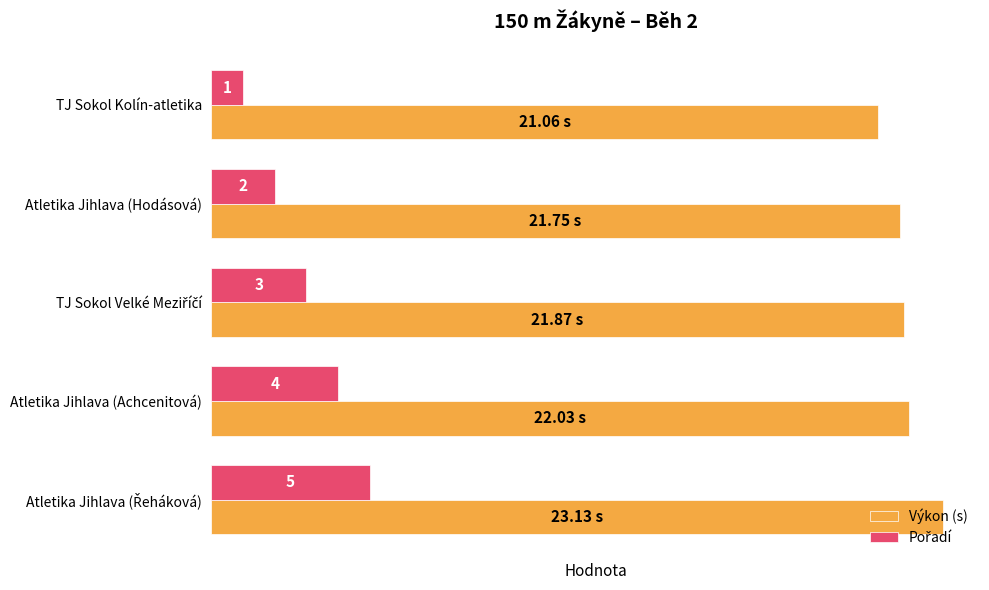

Which series has the largest total across all categories?

Výkon (s)